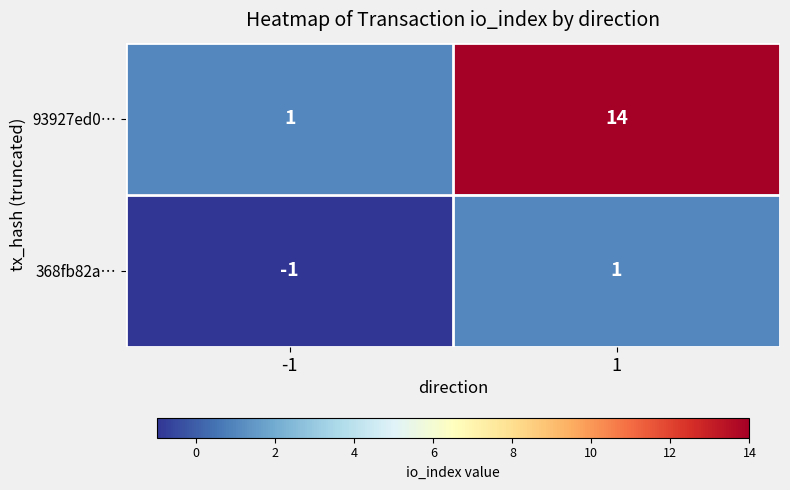

Reading right to left, transcribe all the data shown in this chart.

93927ed0…: 1=14	-1=1
368fb82a…: 1=1	-1=-1